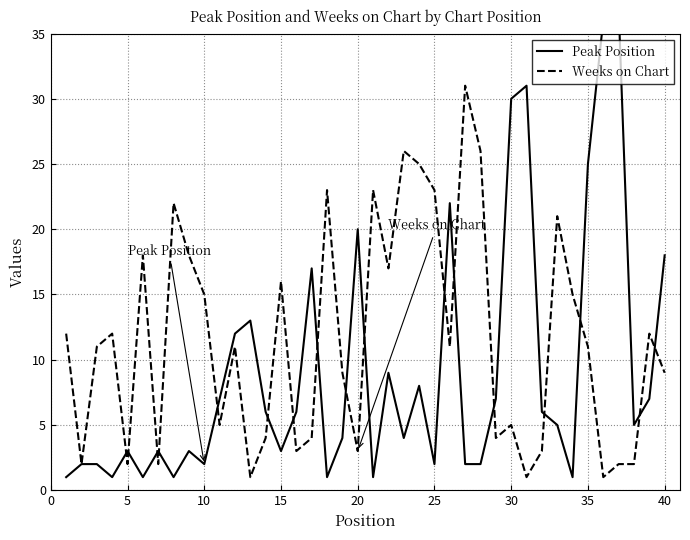

What is the average value of the Weeks on Chart series?

12